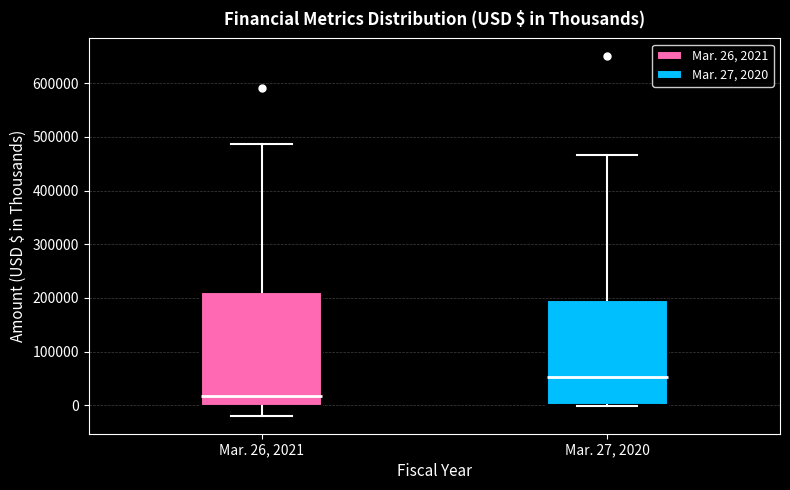

Comparing the boxes themselves (not the whiskers), which one is the tallest?

Mar. 26, 2021